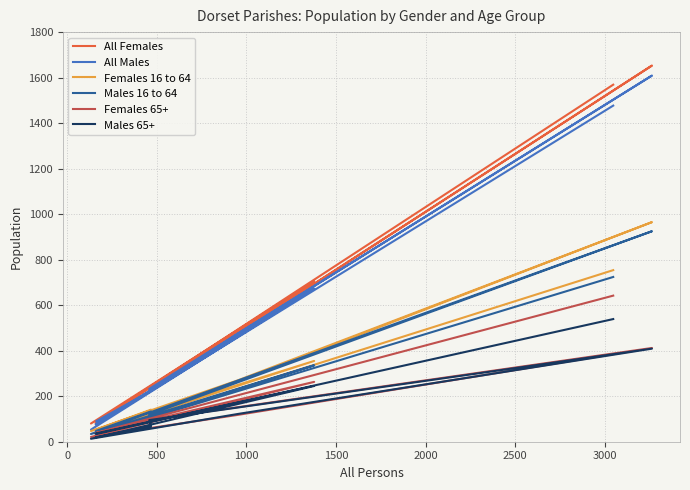

Is this an area chart (filled region under the line)?

No